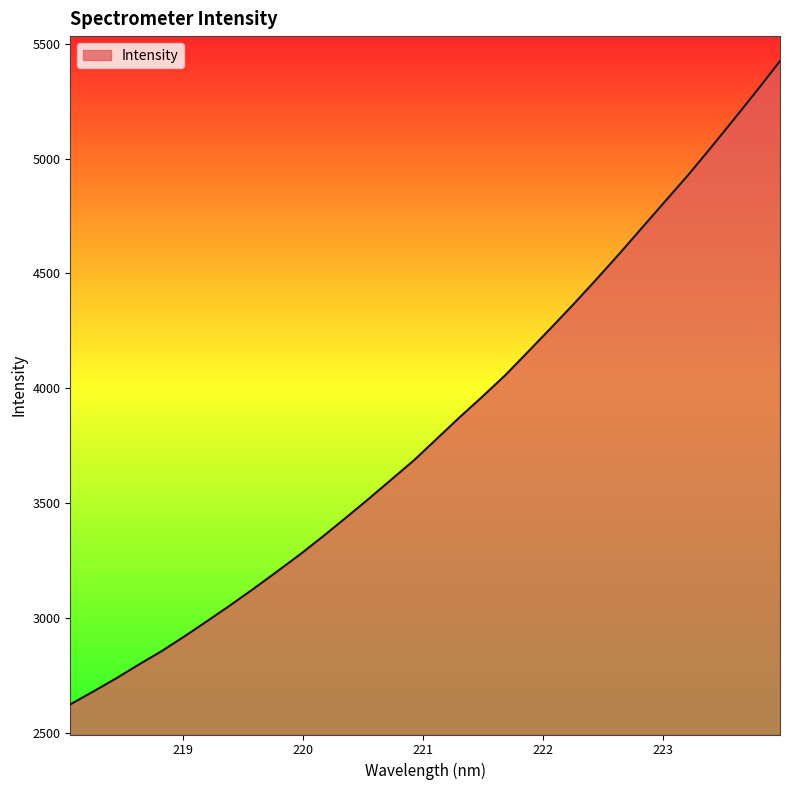

What is the smallest value displayed?

2622.9